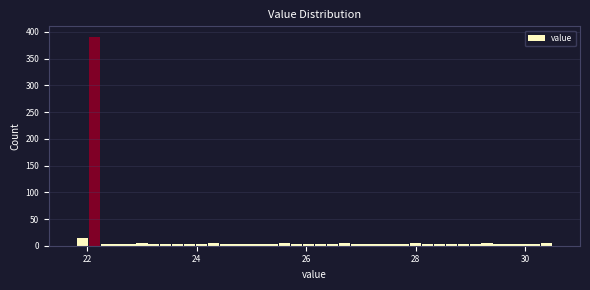

Read against the x-axis, roughly where is the centre of the tallest bar?

22.2